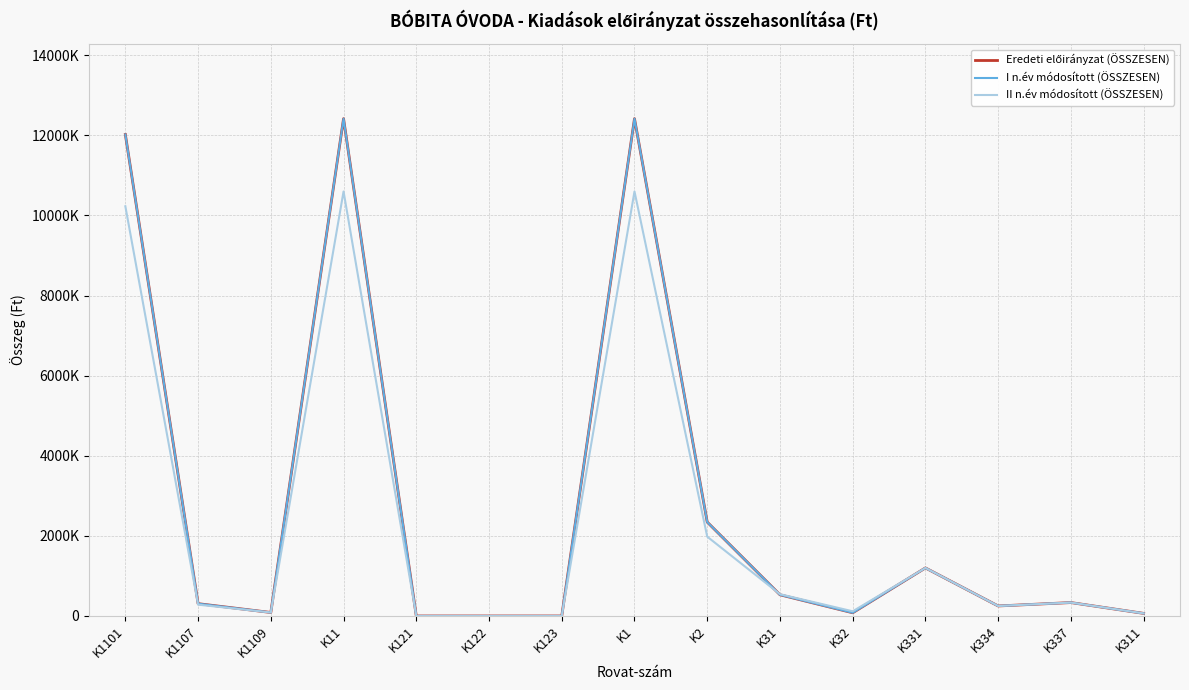

Does the chart have visible grid lines?

Yes